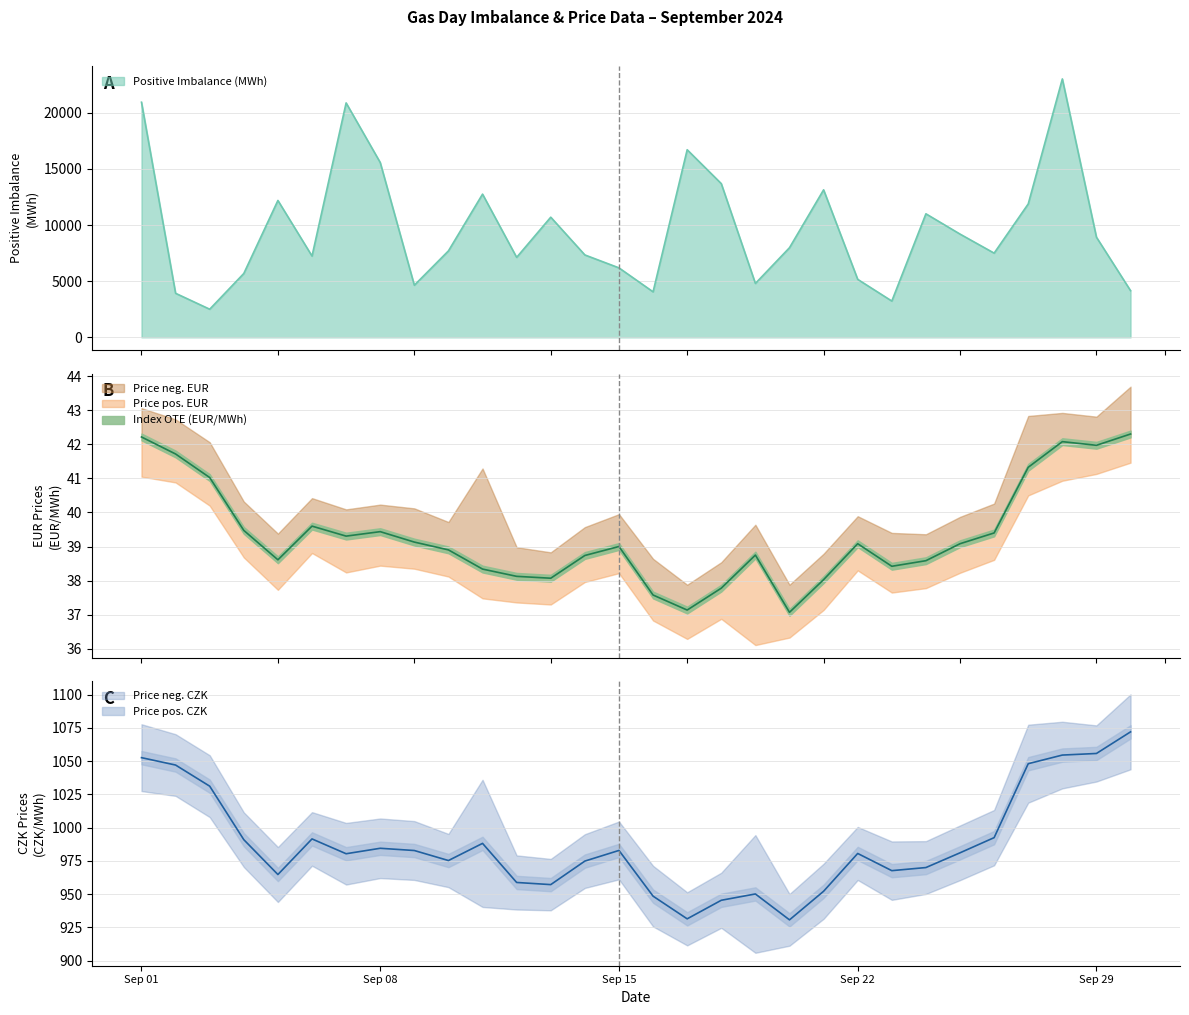

What is the minimum value for Positive Imbalance (MWh)?

2504.2